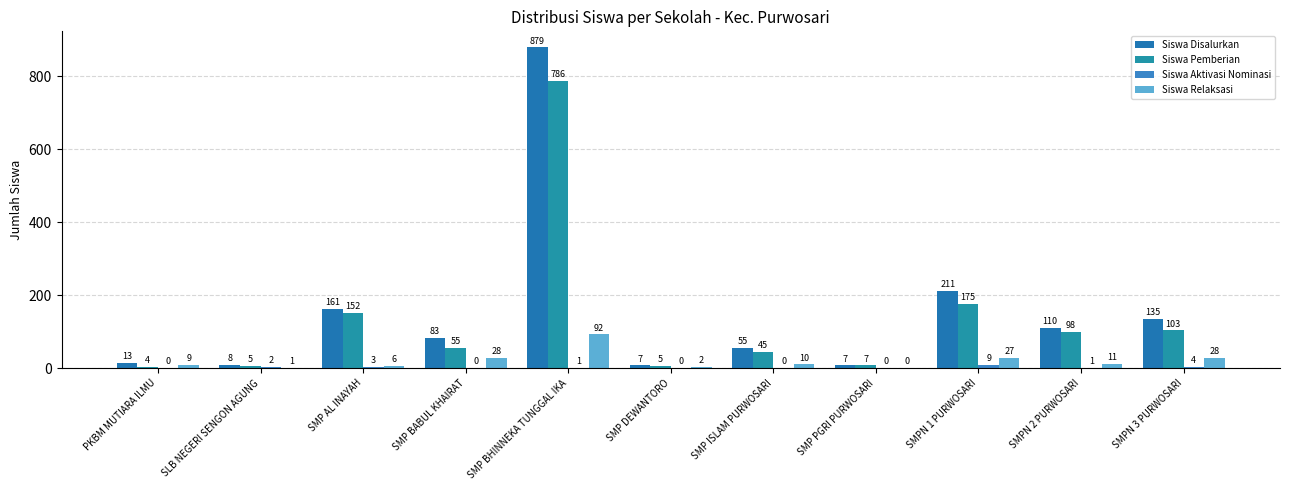

At which category is the sum across all series the highest?

SMP BHINNEKA TUNGGAL IKA